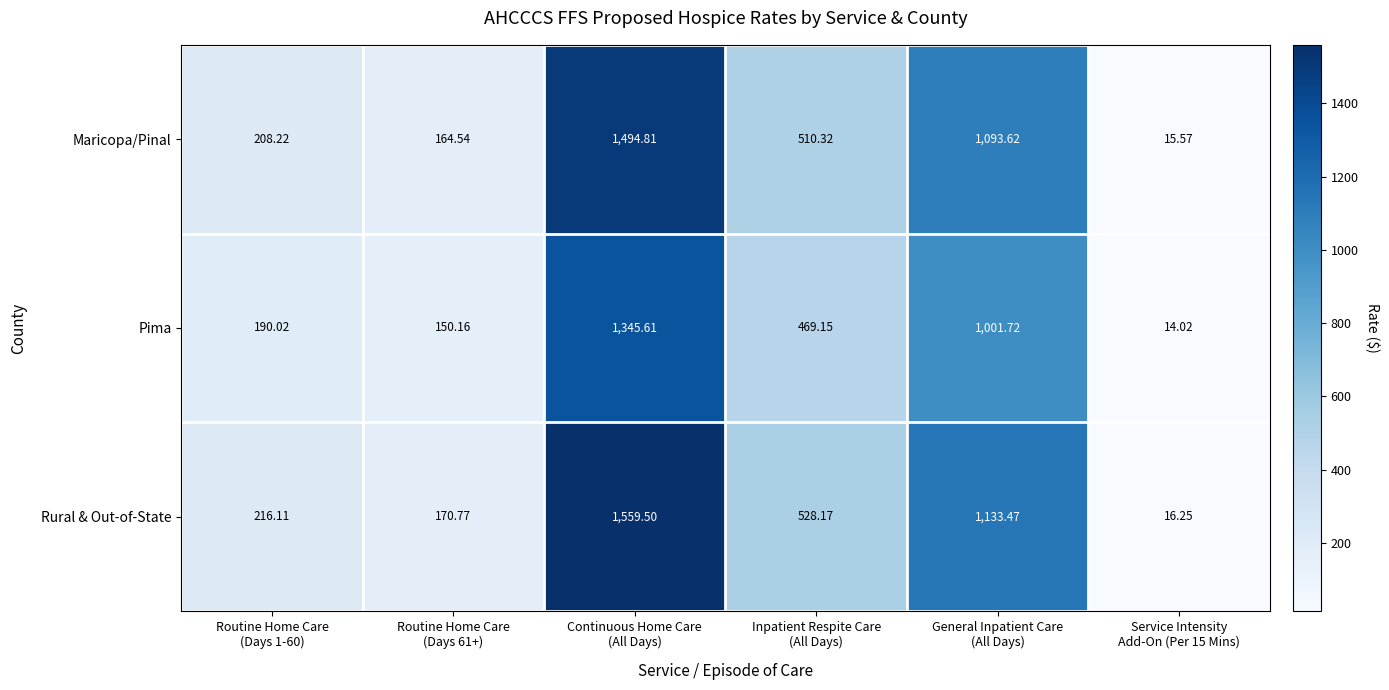

Which series has the largest total across all categories?

Rural & Out-of-State